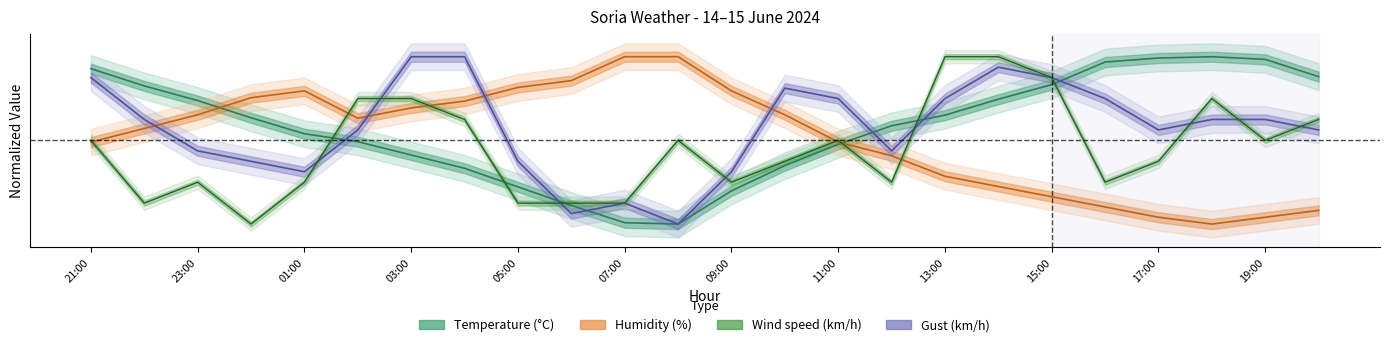

What is the difference between the second highest and minimum values in the Wind speed (km/h) series?

1.0